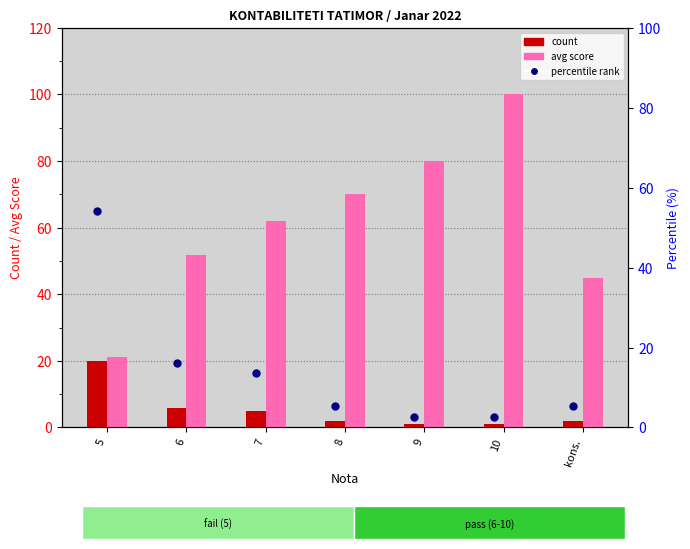

At how many categories does at least one series exceed 10?

7